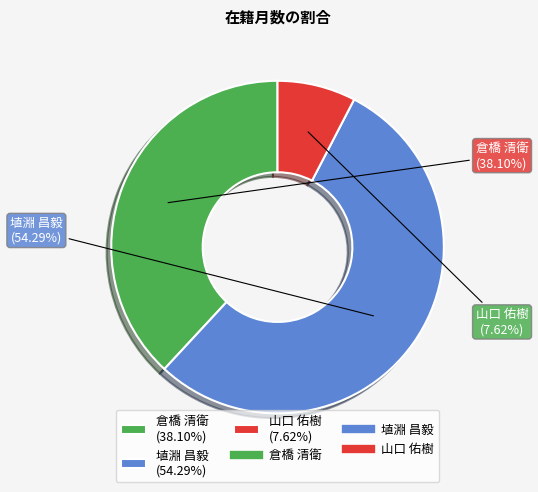

Does 倉橋 清衛 represent more than half of the total?

No